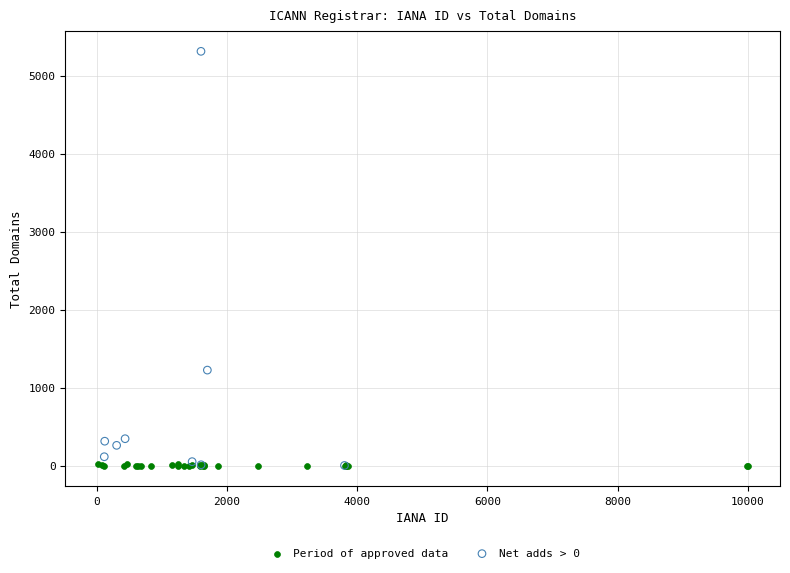

Which series reaches the maximum Y coordinate?

Net adds > 0